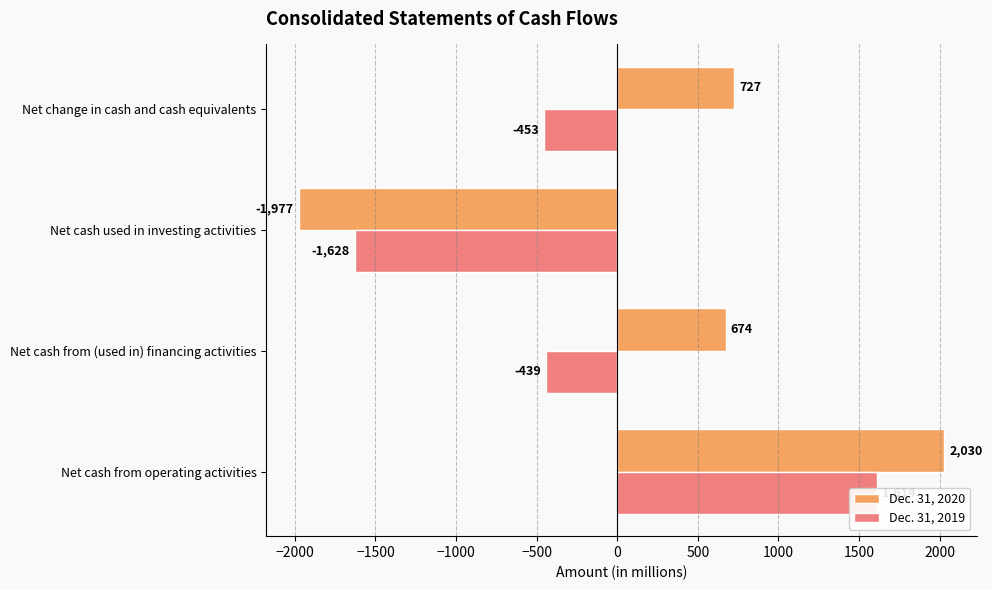

Between Net cash from operating activities and Net change in cash and cash equivalents, which series saw the biggest shift?

Dec. 31, 2019